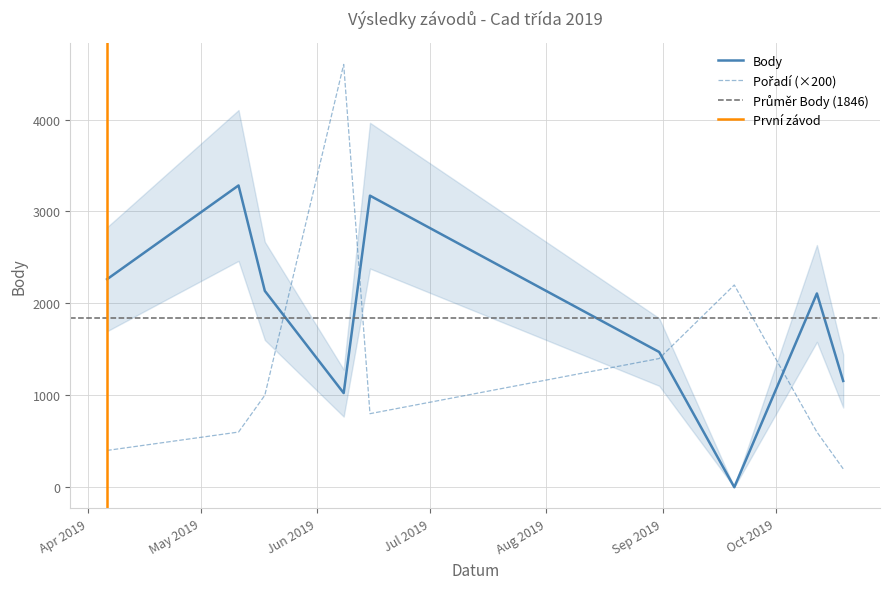

Reading left to right, what are all the values shown in this chart?

Body: 2263	3283	2136	1024	3172	1471	0	2108	1156
Pořadí: 400	600	1000	4600	800	1400	2200	600	200